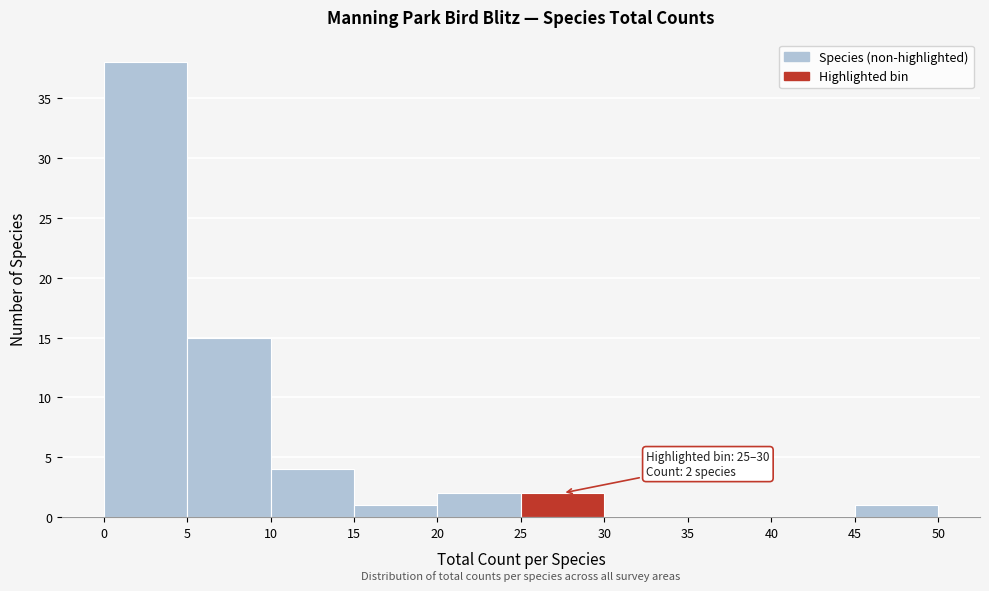

Which range on the x-axis has the tallest bar?

0 to 5